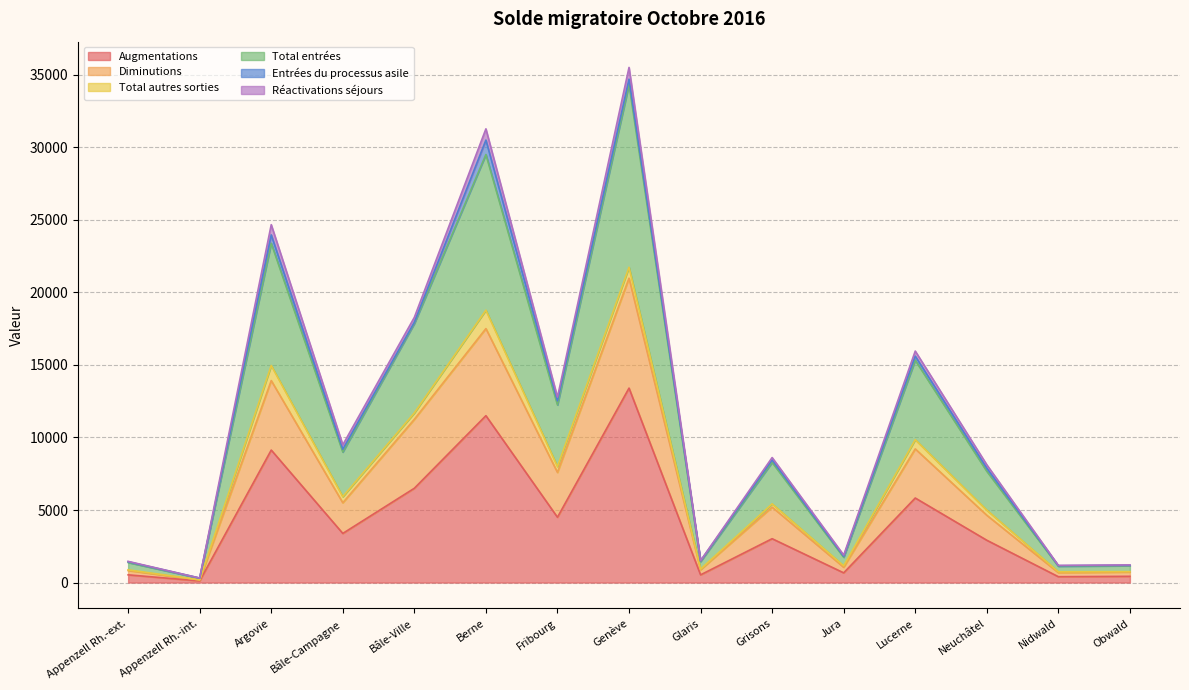

What is the maximum value for Augmentations?

13402